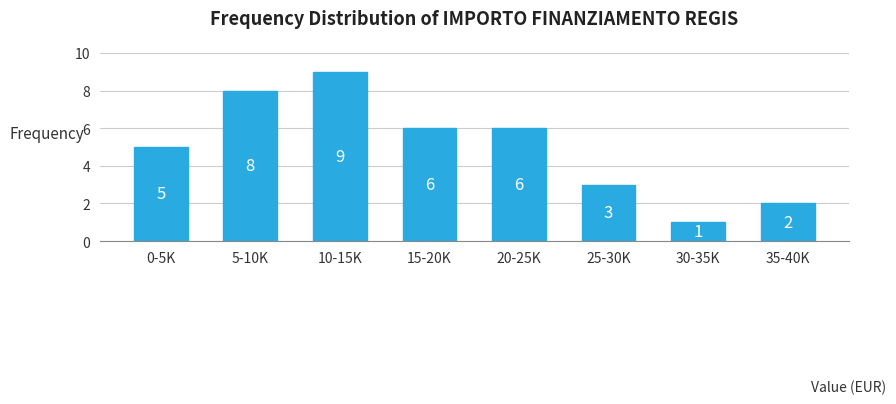

Reading left to right, transcribe all the data shown in this chart.

5	8	9	6	6	3	1	2